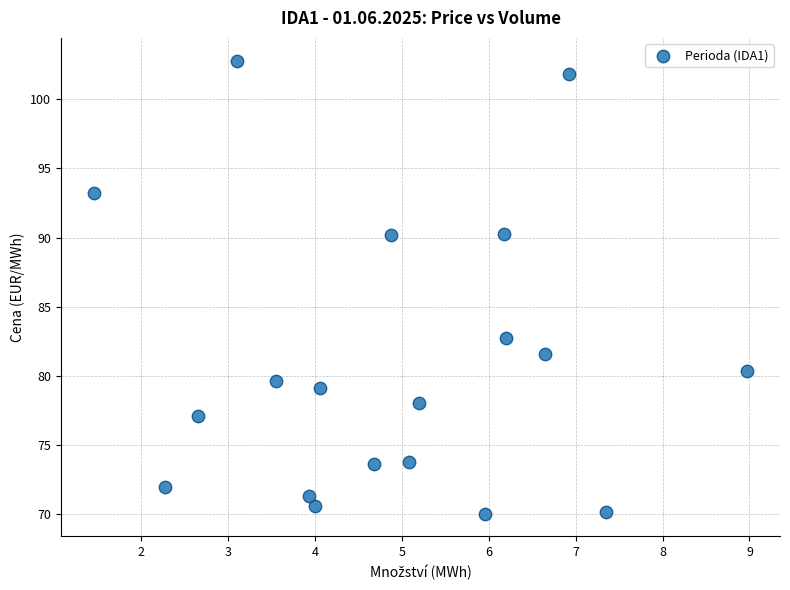

What is the range of Y values (max minus min)?

32.7